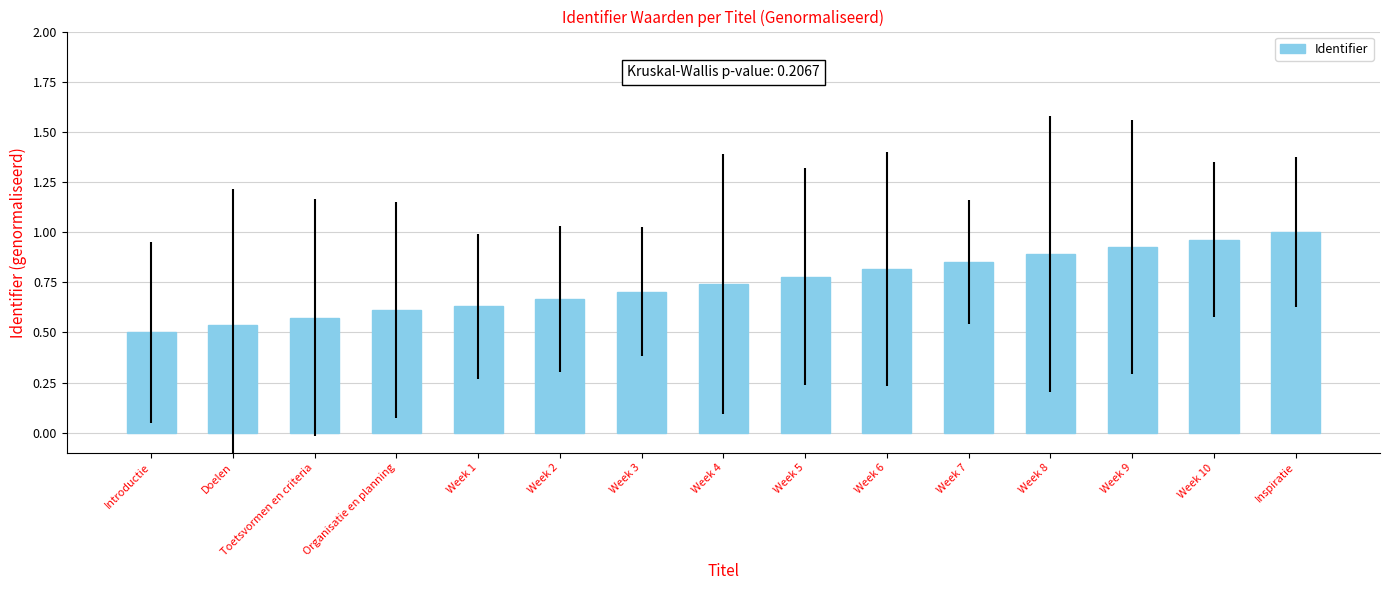

List the labels in order of value, largest first.

Inspiratie, Week 10, Week 9, Week 8, Week 7, Week 6, Week 5, Week 4, Week 3, Week 2, Week 1, Organisatie en planning, Toetsvormen en criteria, Doelen, Introductie